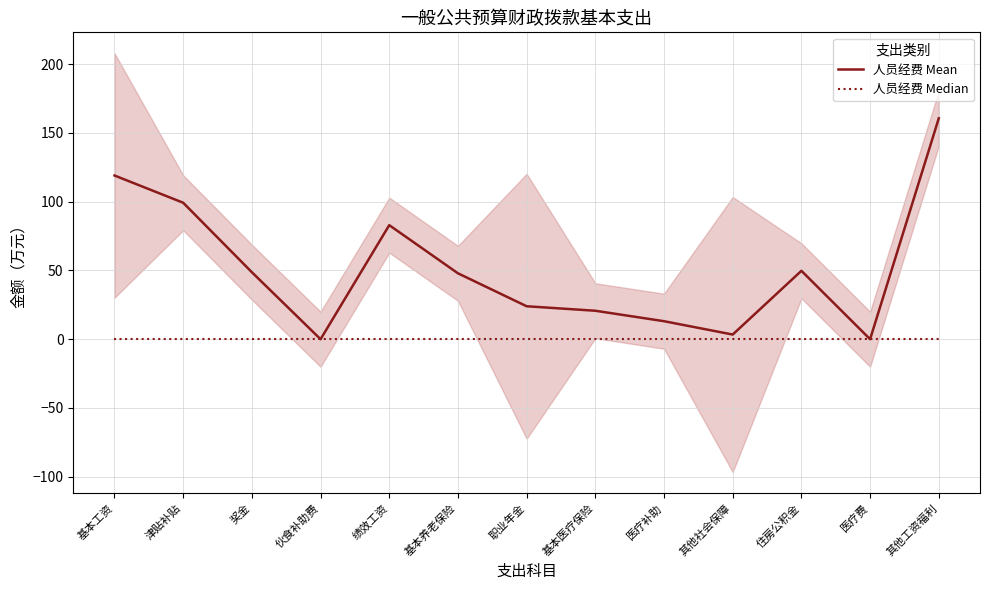

Reading left to right, list all the values displayed in this chart.

人员经费 Mean: 119.1	99.2	48.7	0.0	83.0	47.9	24.0	20.7	13.1	3.4	49.8	0.0	160.7
人员经费 Median: 0.0	0.0	0.0	0.0	0.0	0.0	0.0	0.0	0.0	0.0	0.0	0.0	0.0